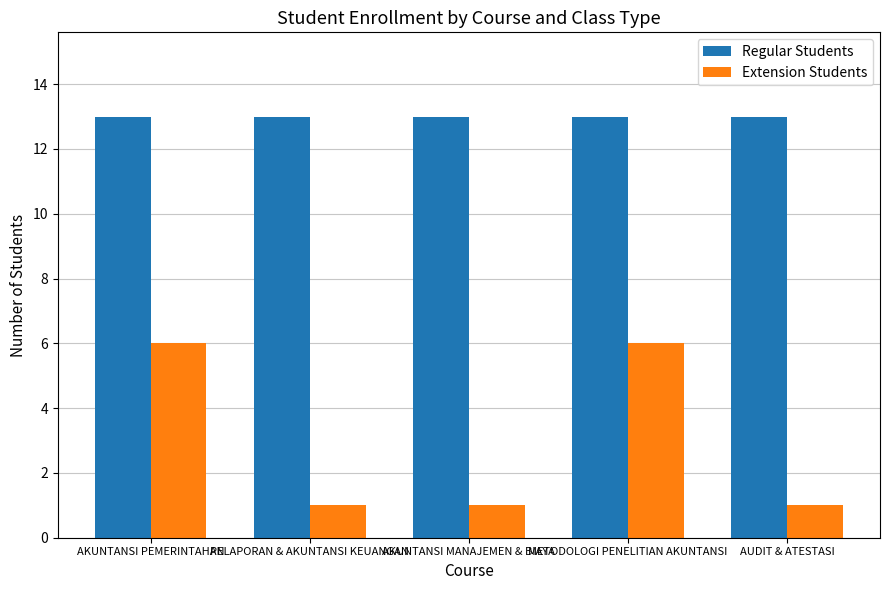

Rank the series by their average value, from lowest to highest.

Extension Students, Regular Students